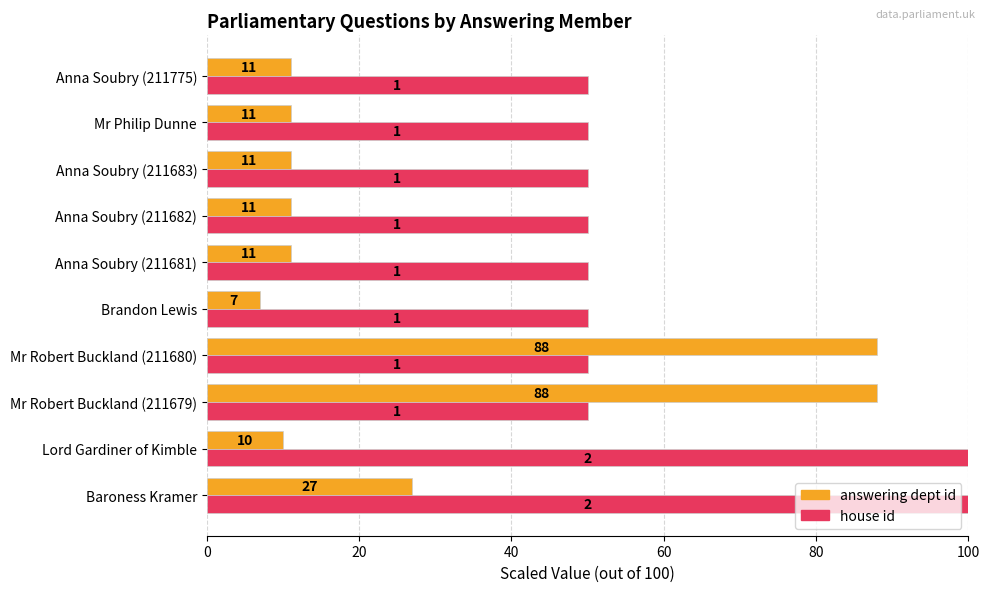

What is the total value across all series at Lord Gardiner of Kimble?

110.0